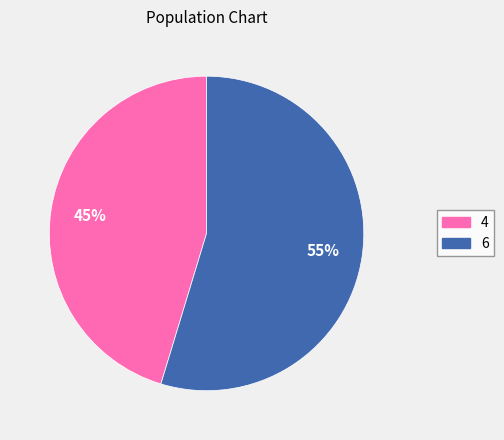

True or false: 4 accounts for 45% of the total.

True